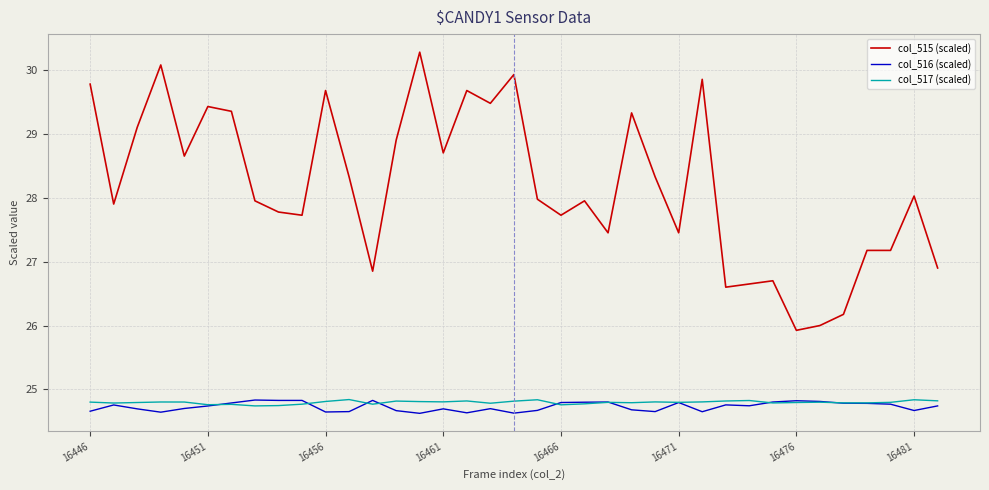

How many series are shown in this chart?

3